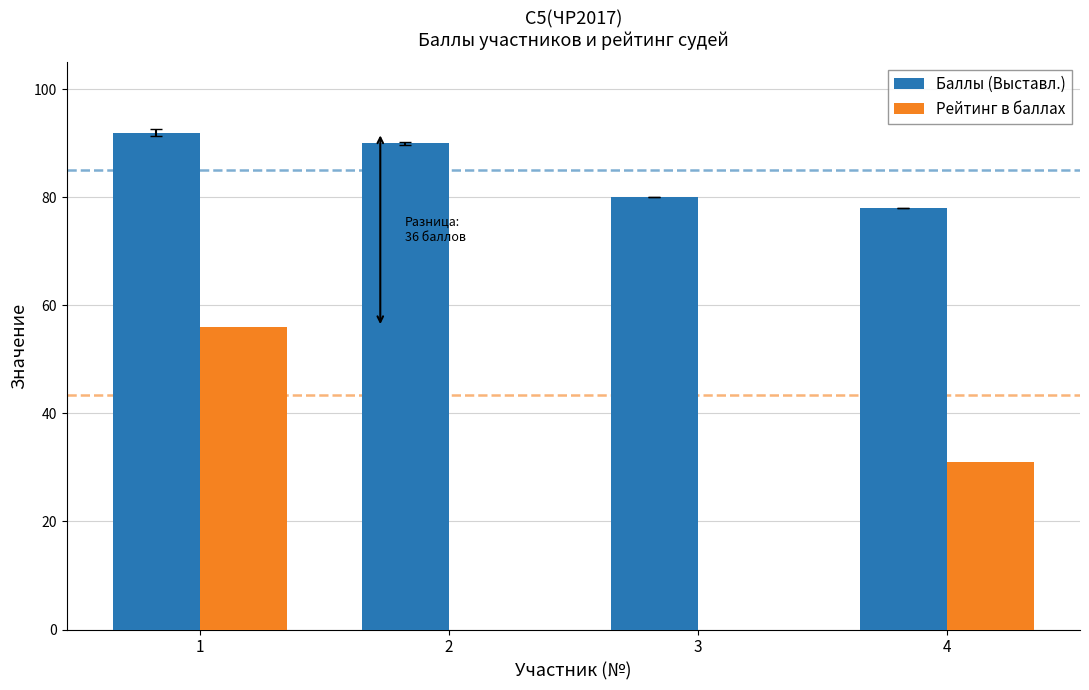

What is the spread (max minus min) of values at 3?

80